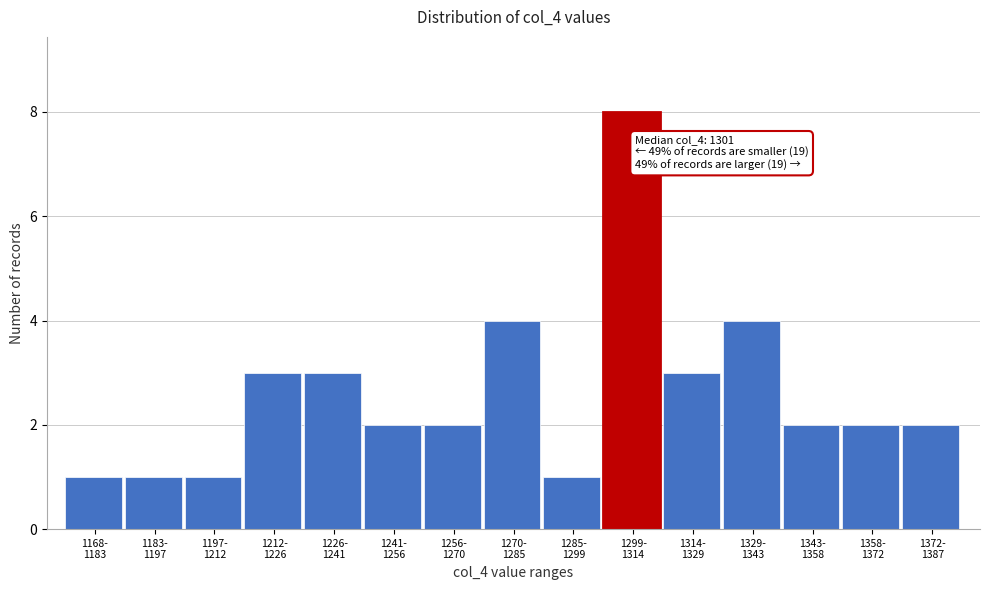

Reading left to right, extract all data points from this chart.

1	1	1	3	3	2	2	4	1	8	3	4	2	2	2